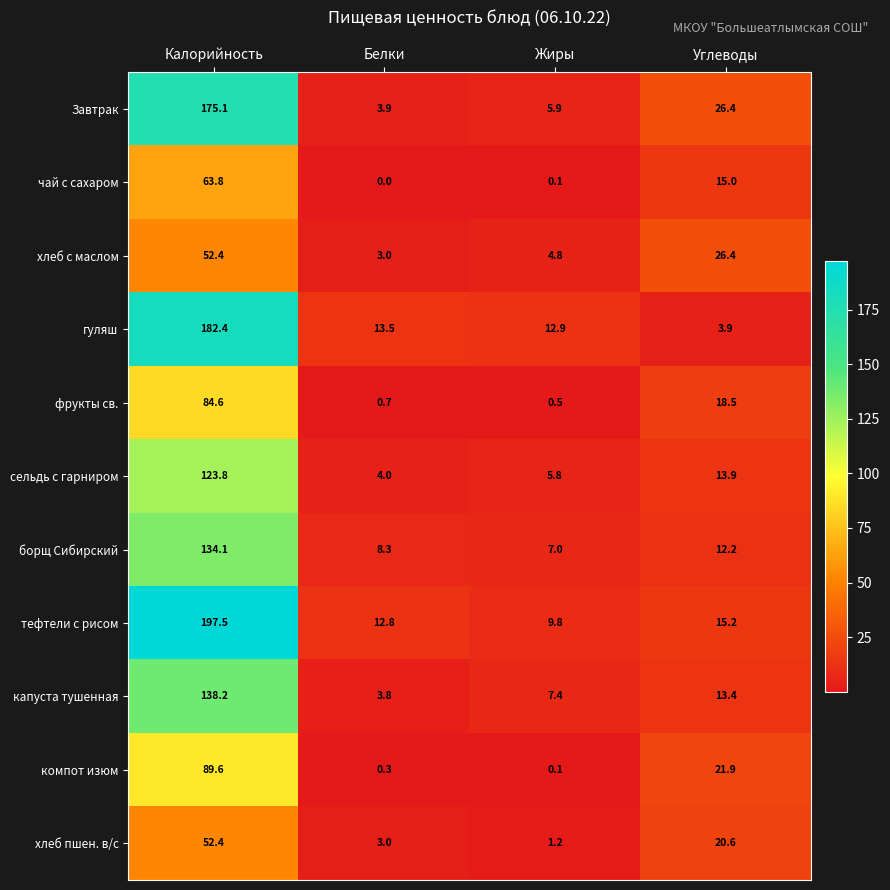

Which series has the largest total across all categories?

тефтели с рисом